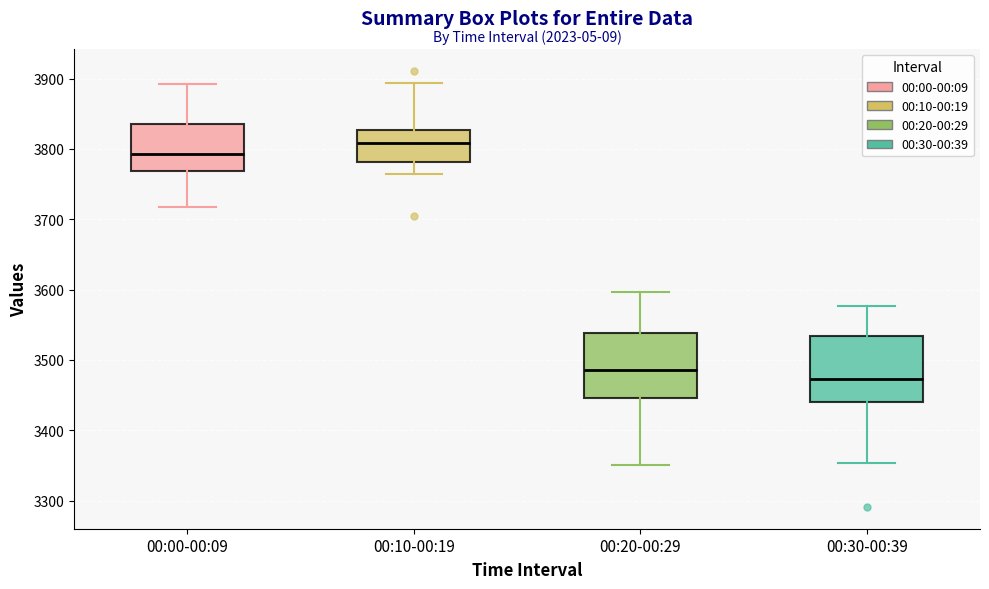

Which box's median line is the highest?

00:10-00:19